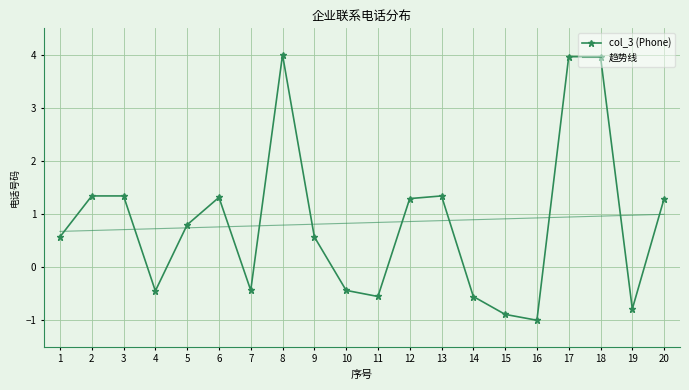

What is the difference between the highest and lowest values at 16?

1.9